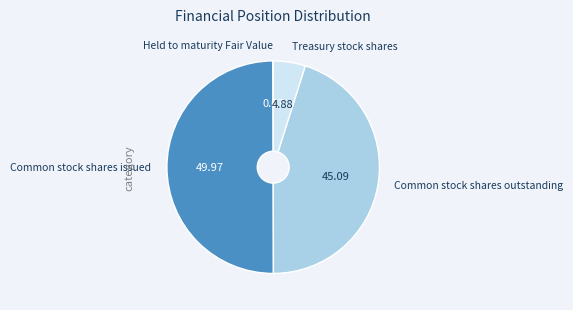

Between Common stock shares issued and Common stock shares outstanding, which is larger?

Common stock shares issued